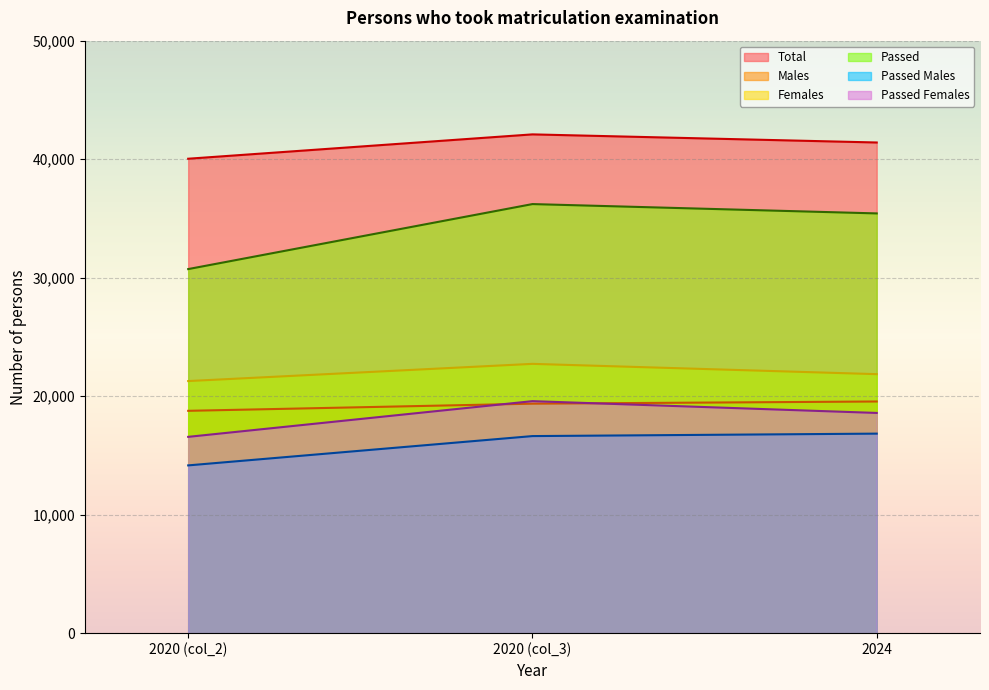

Which label corresponds to the smallest value in the chart?

2020 (col_2)